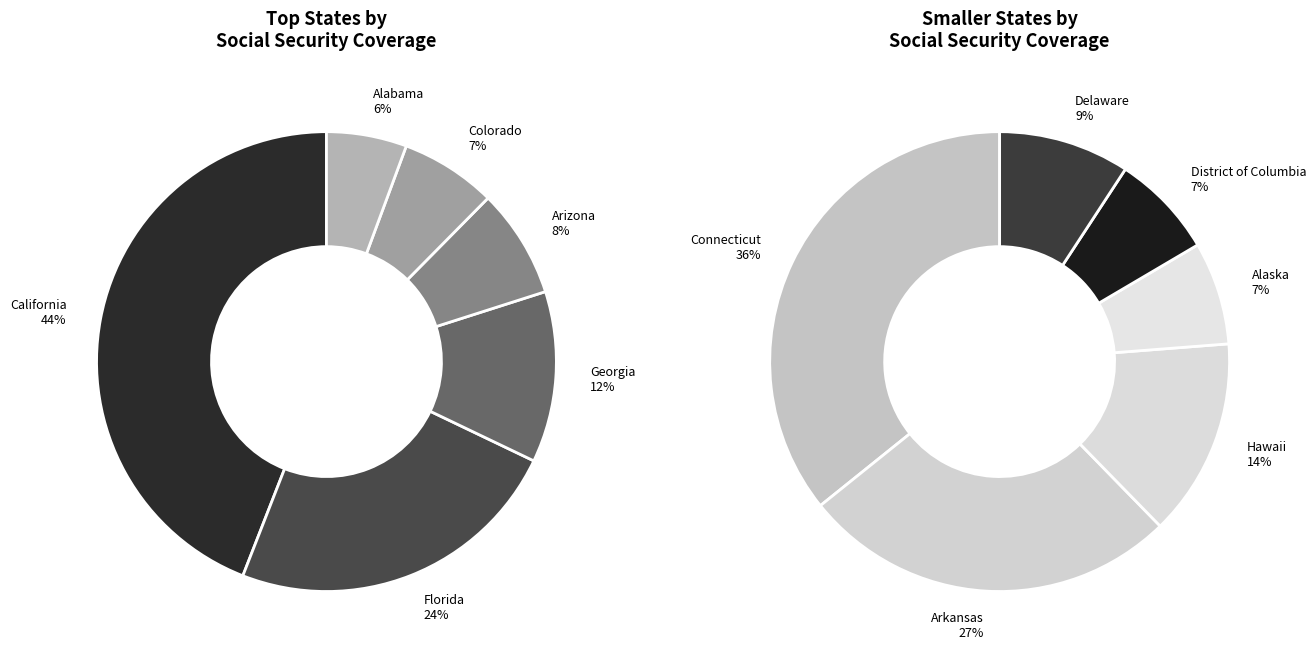

Does Colorado represent more than half of the total?

No